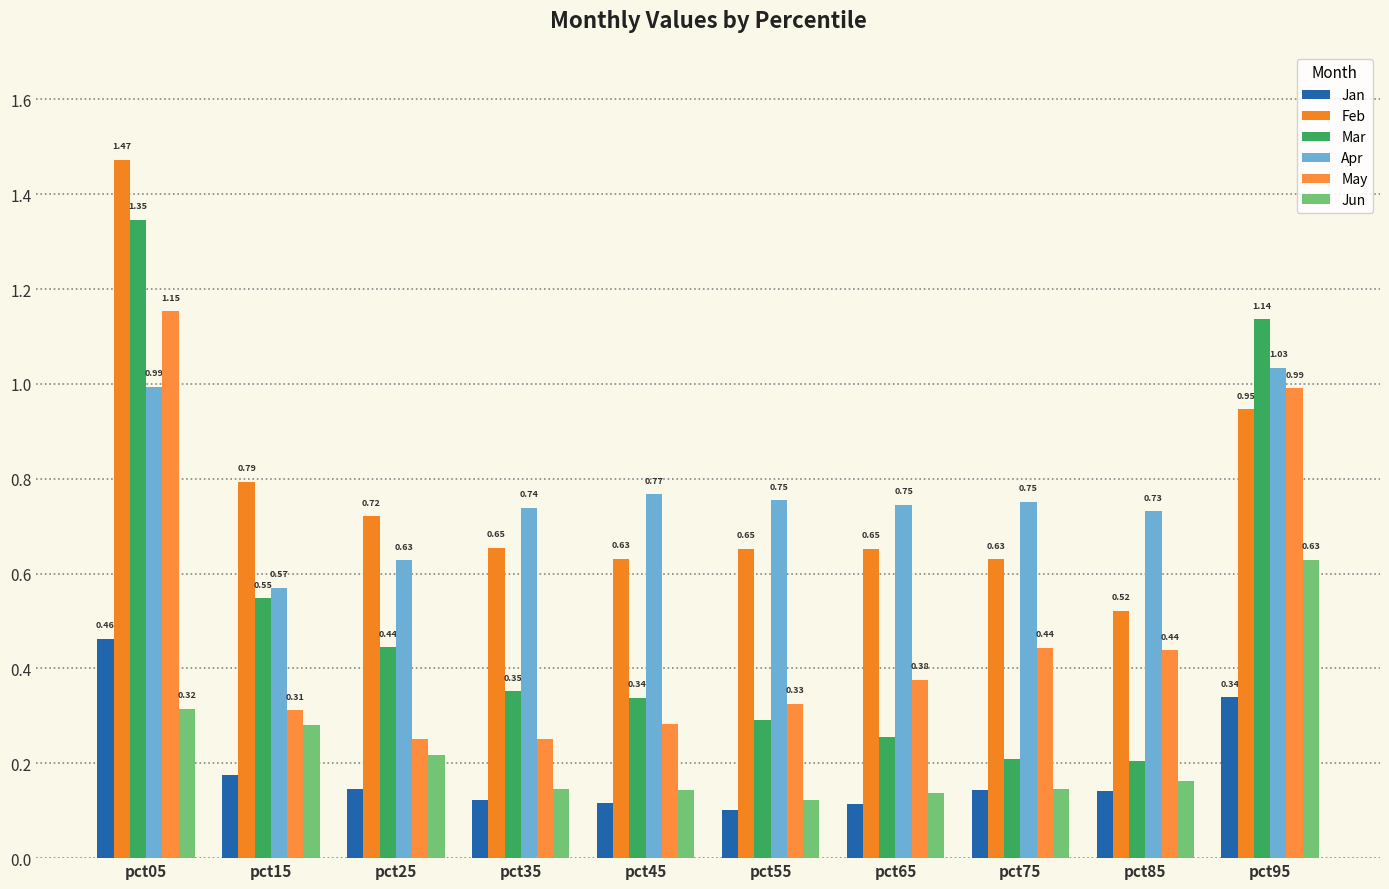

What is the total value across all series at pct45?

2.3